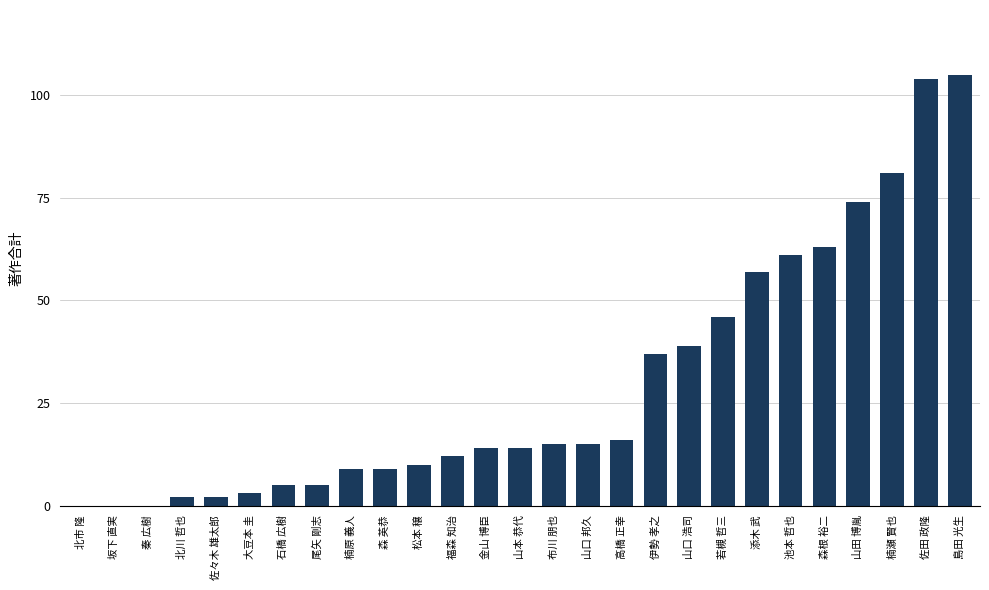

What is the maximum value shown in the chart?

105